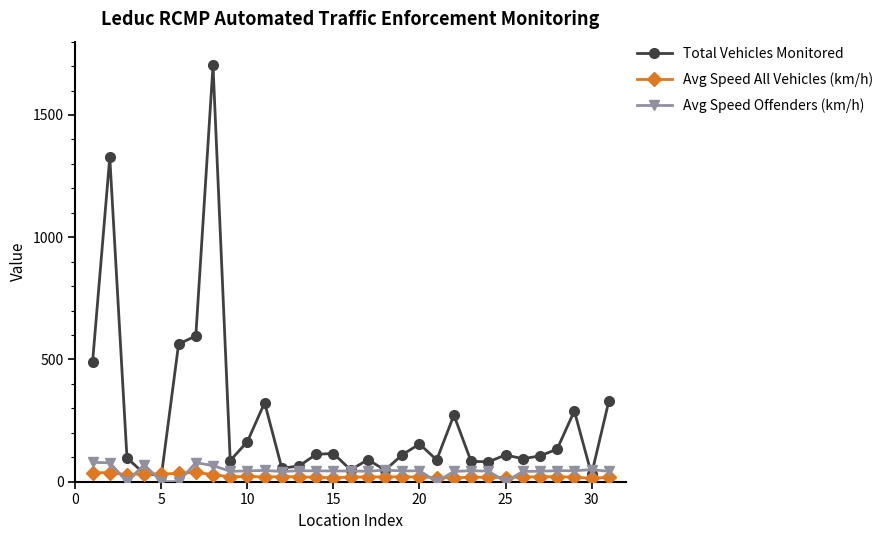

What is the value of the Total Vehicles Monitored point at the 7th from the left?

596.0